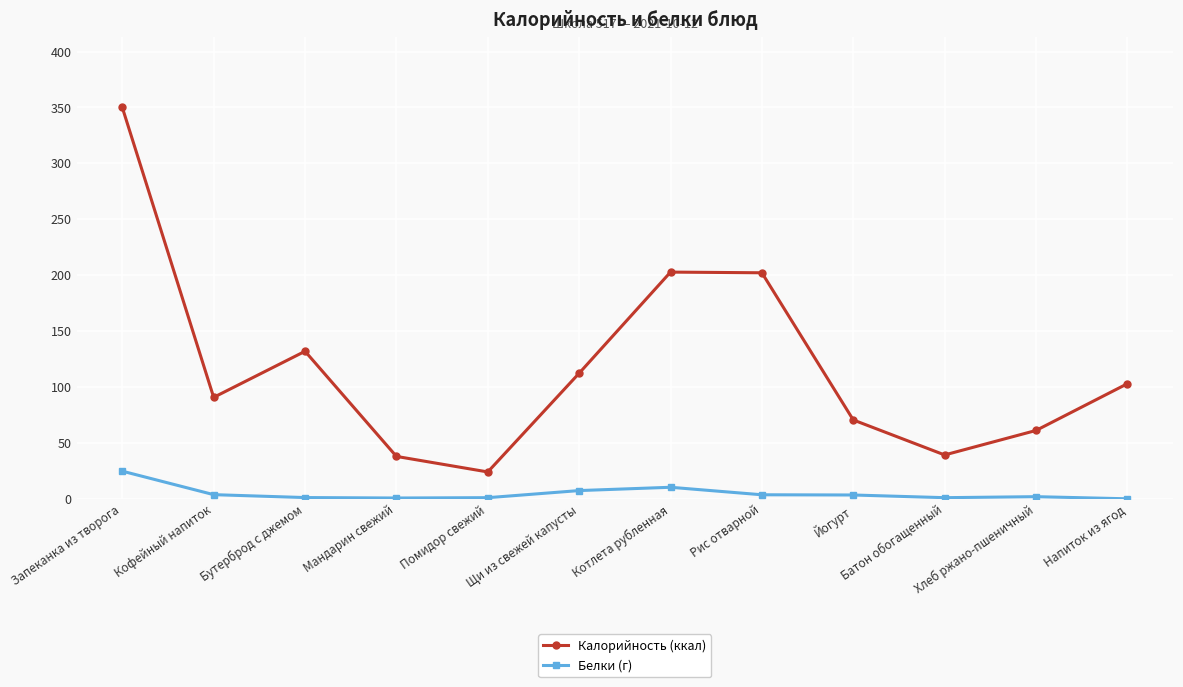

What is the spread (max minus min) of values at Запеканка из творога?

325.2